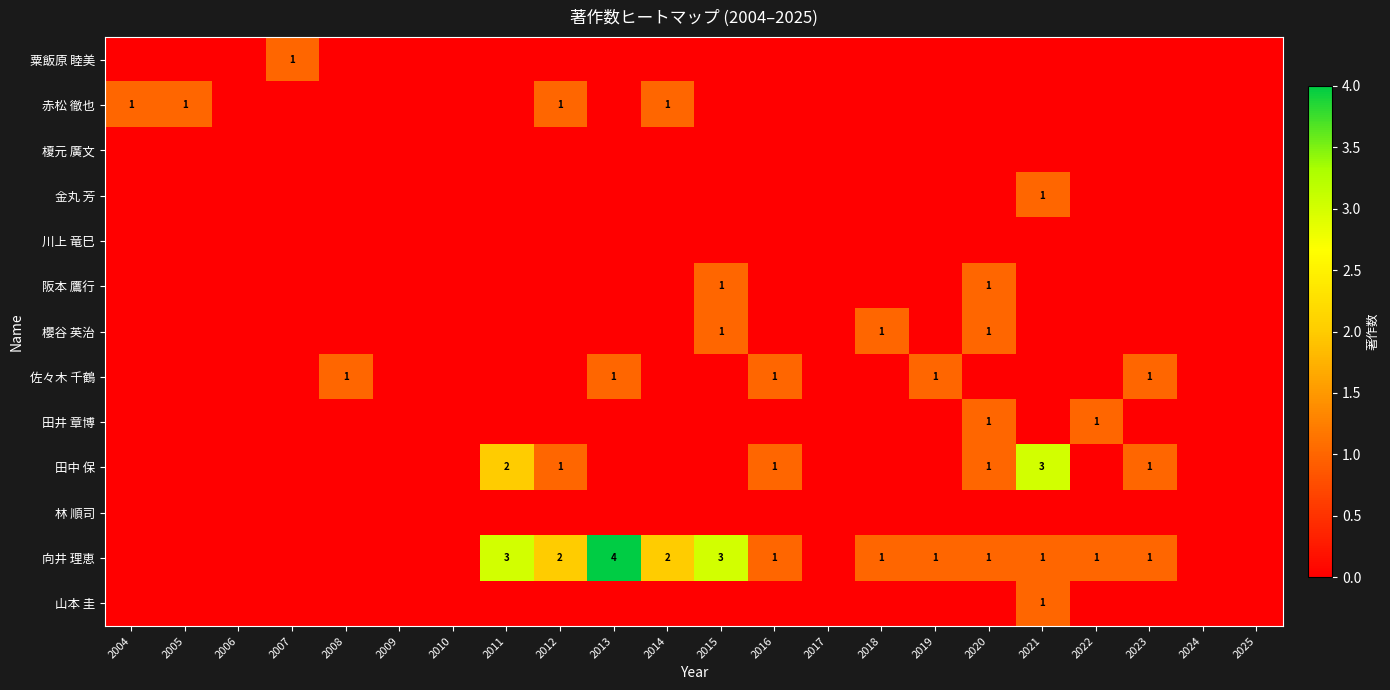

At how many categories does at least one series exceed 1?

6